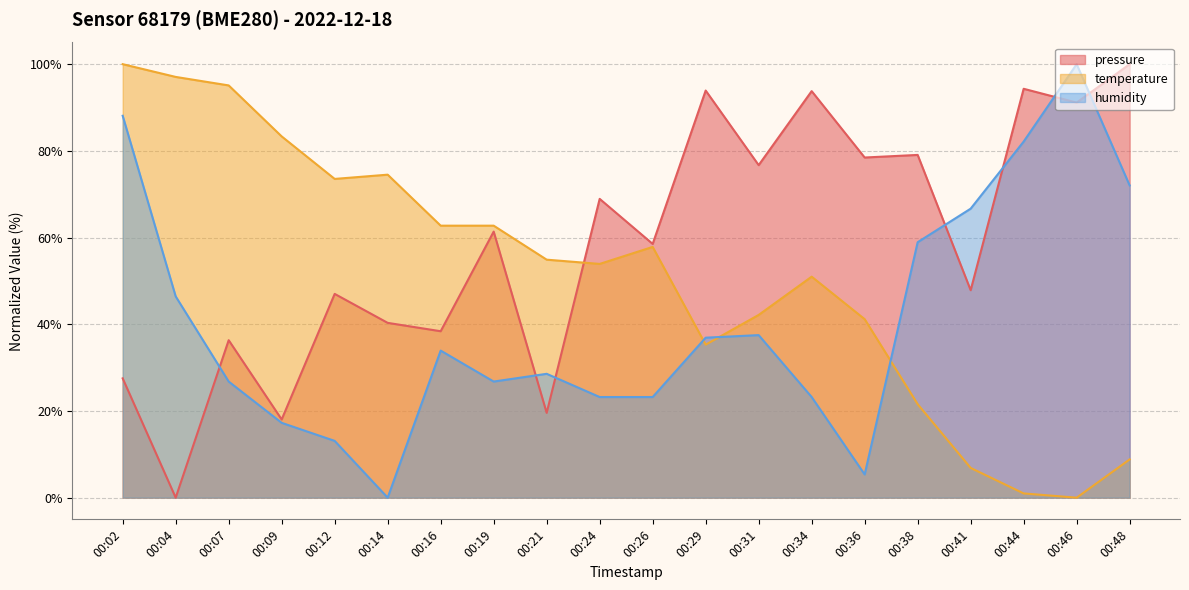

Is it true that temperature equals 5.6 at 00:38?

False